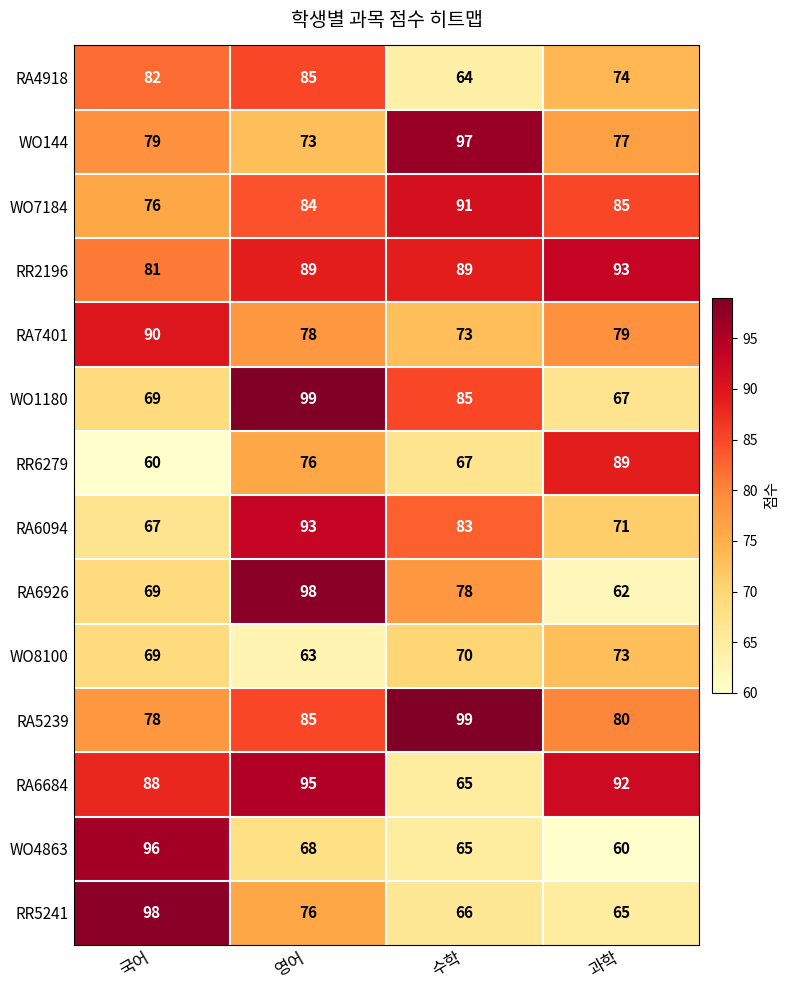

What is the spread (max minus min) of values at 수학?

35